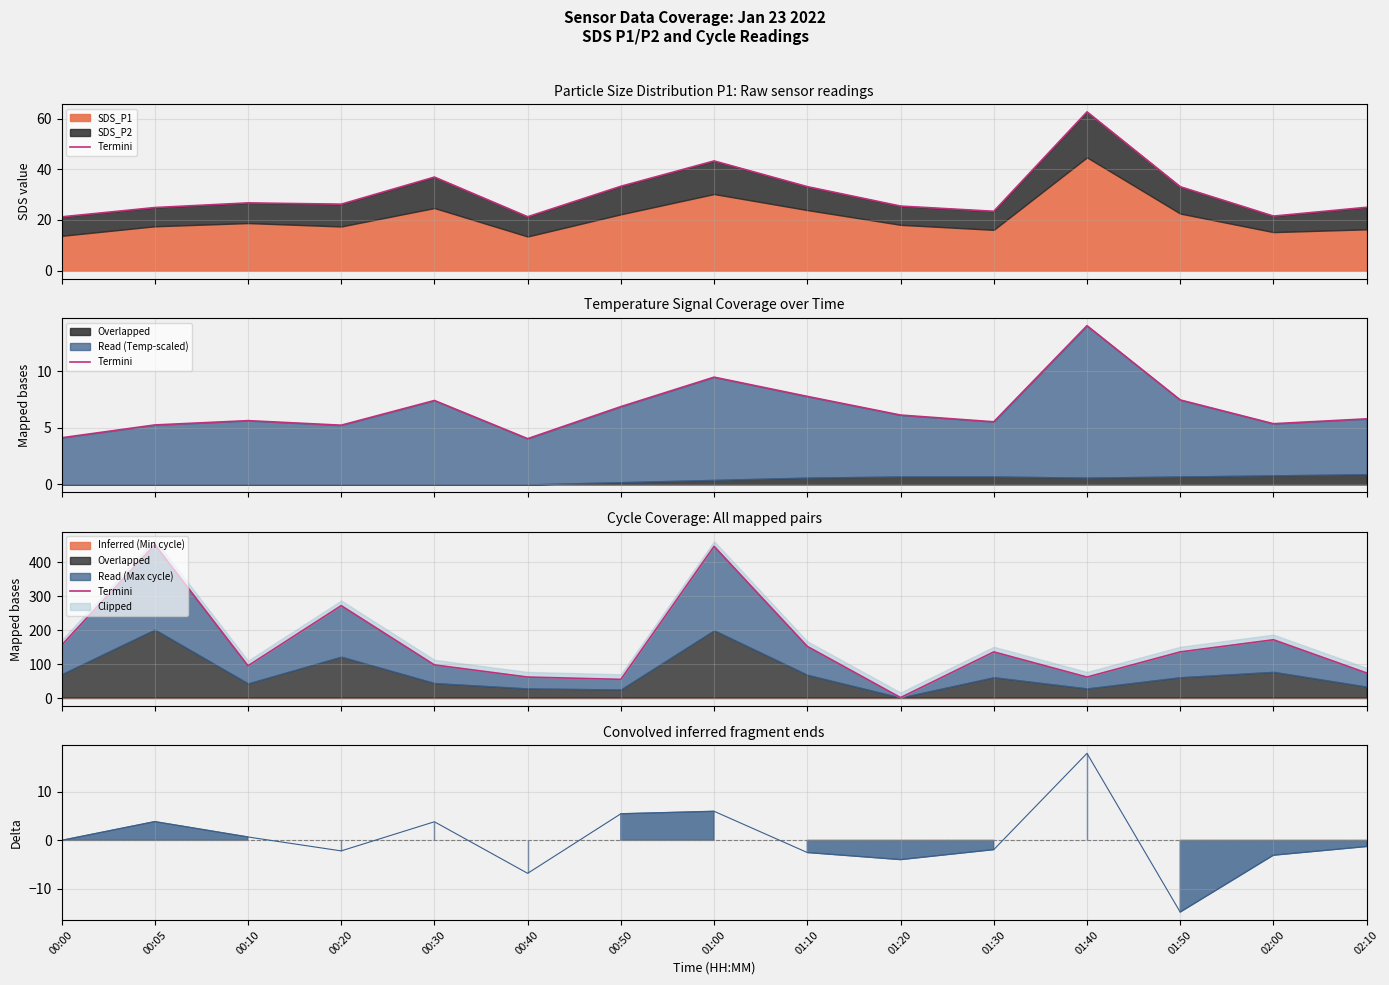

How many data points in Convolved signal are less than -1?

8